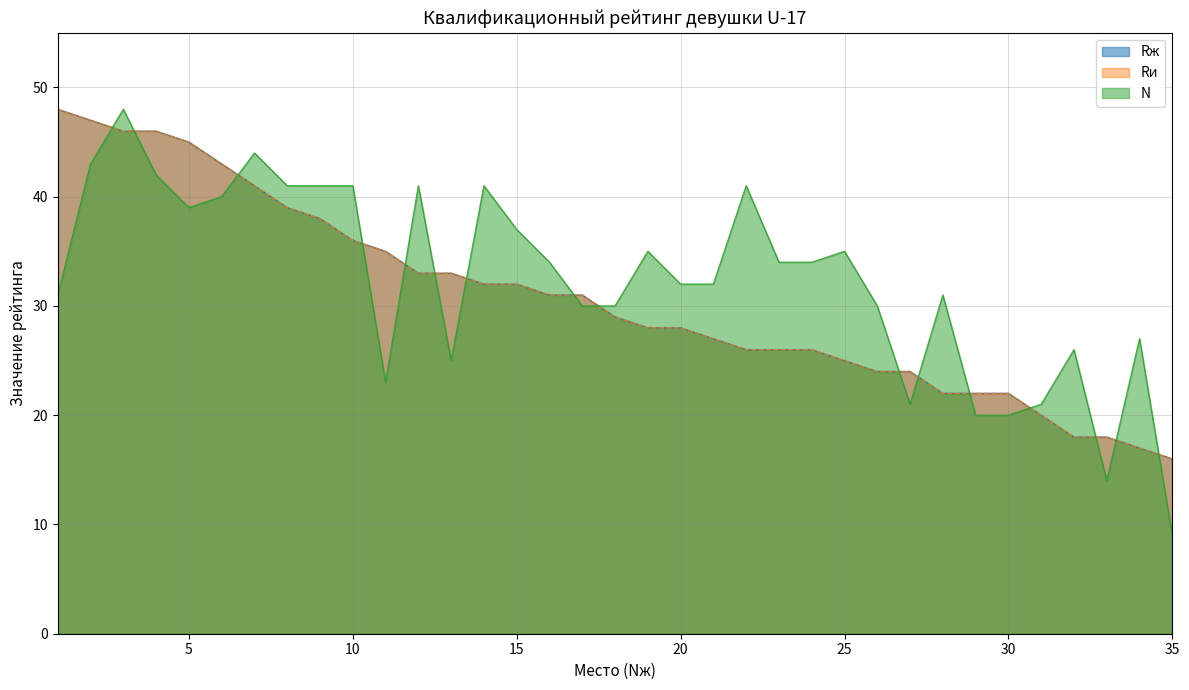

Does the chart display data point markers on the line(s)?

No